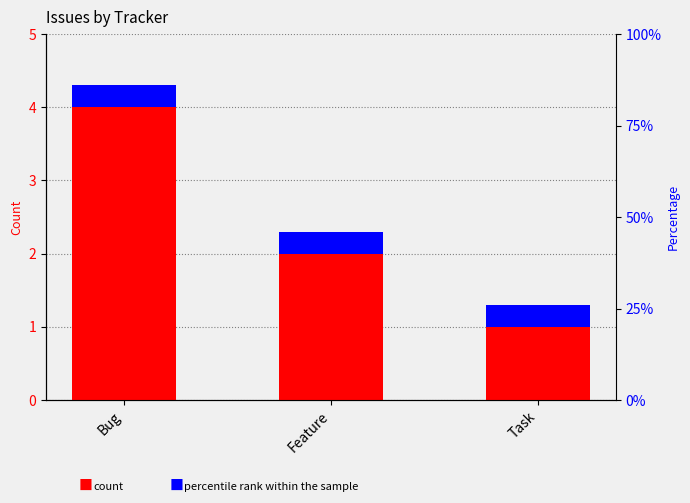

Is the value of count at Bug greater than the value of percentile rank within the sample at Task?

Yes